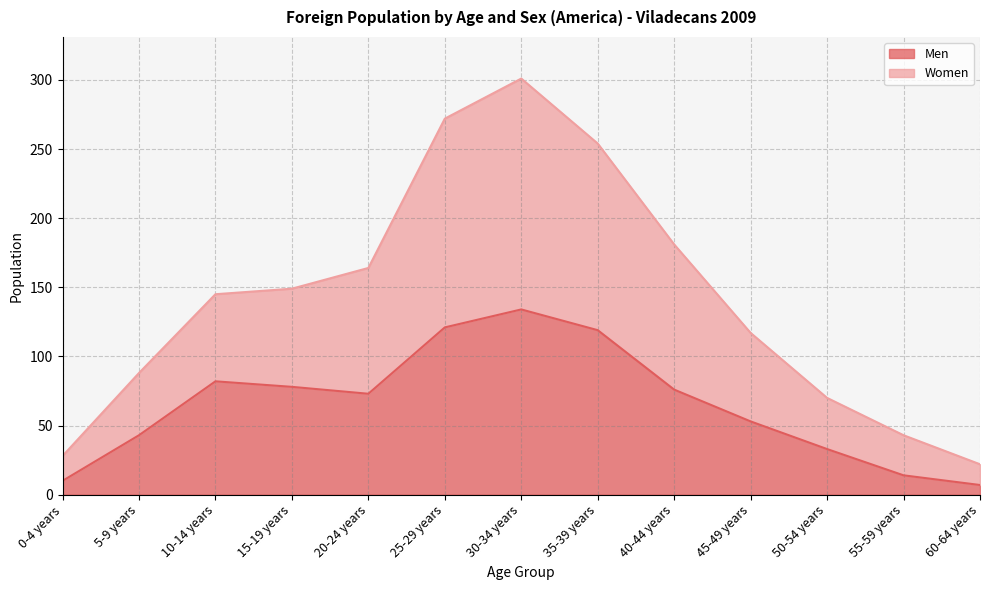

Does the chart have visible grid lines?

Yes